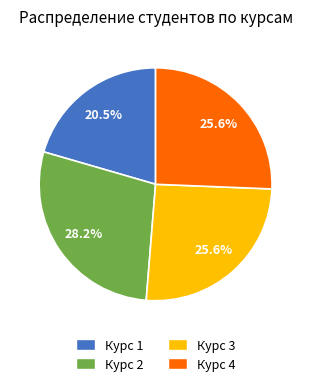

Is there a majority slice in this chart?

No